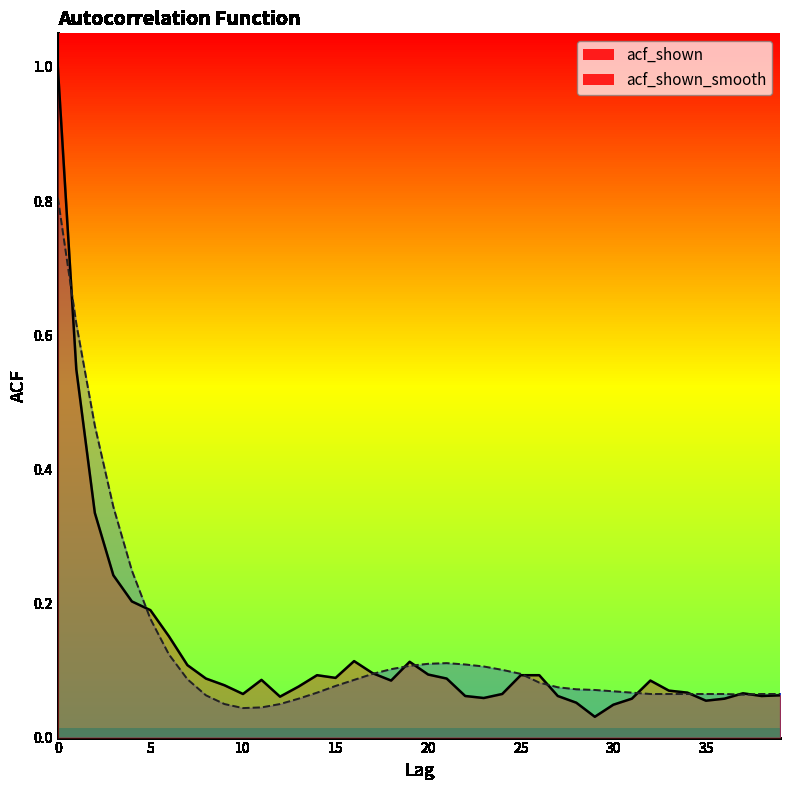

How many lines are shown in the chart?

2